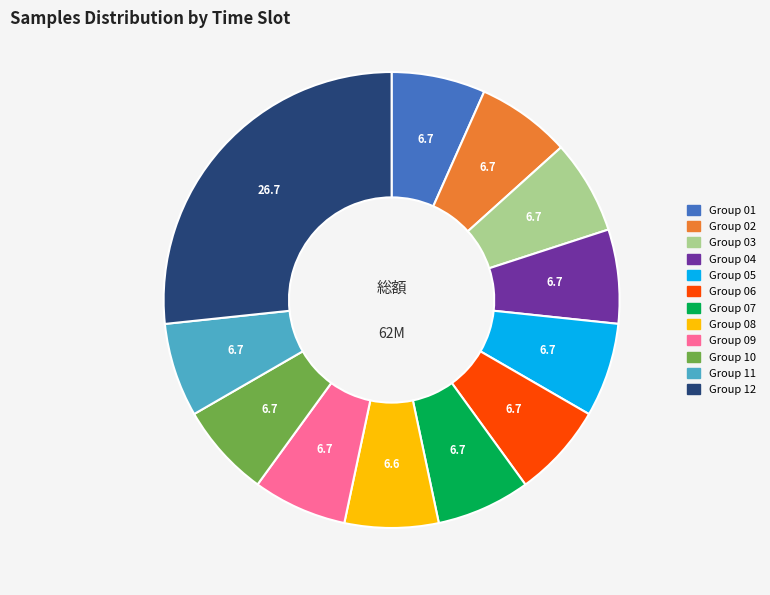

Approximately how many times larger is the value at Group 08 compared to Group 02?

1.0